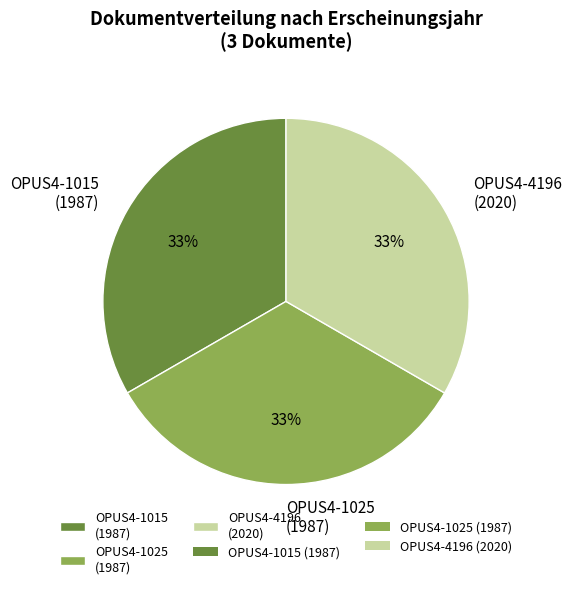

Is there any slice that represents more than half of the pie?

No